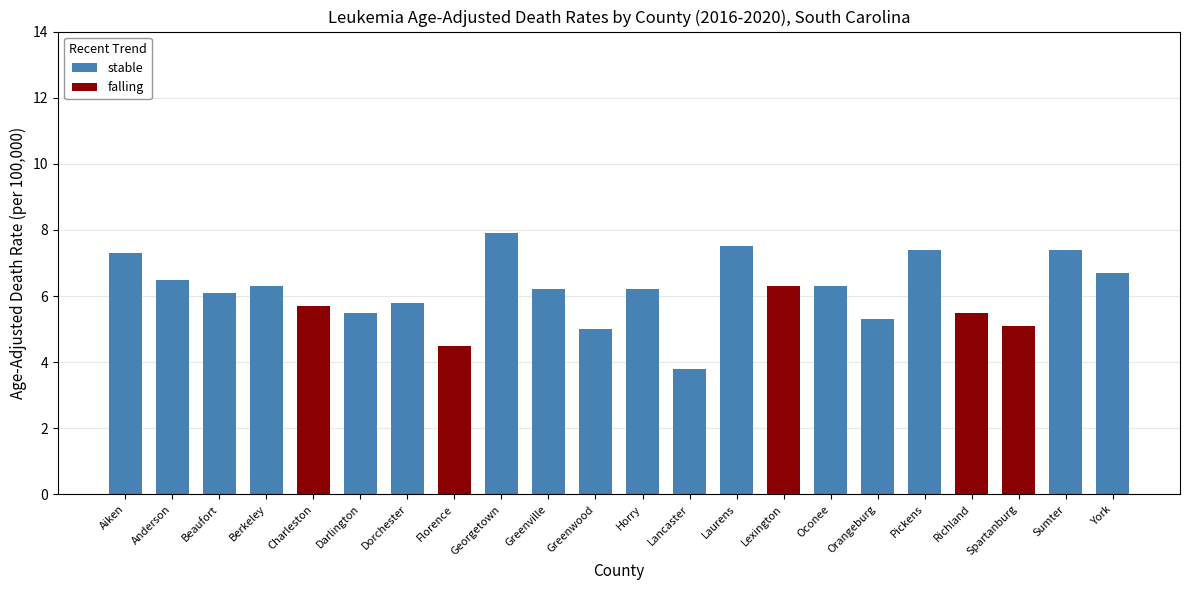

Where is stable nearest to the value 3?

Lancaster